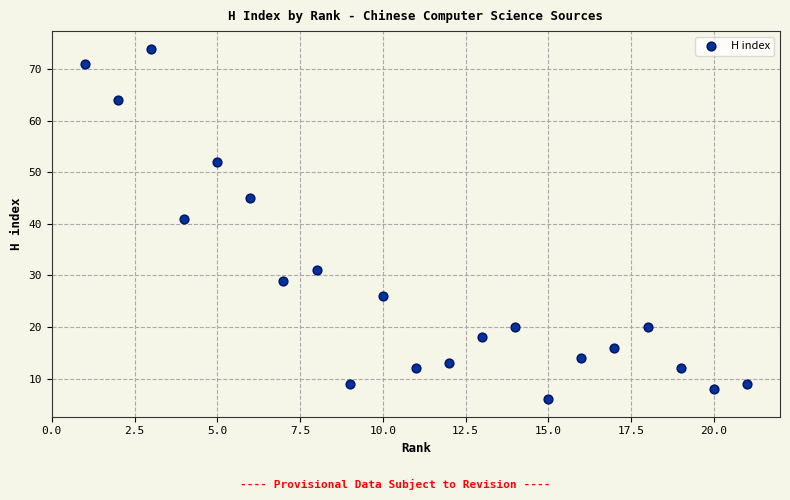

What Y value in the scatter plot is closest to 40?

41